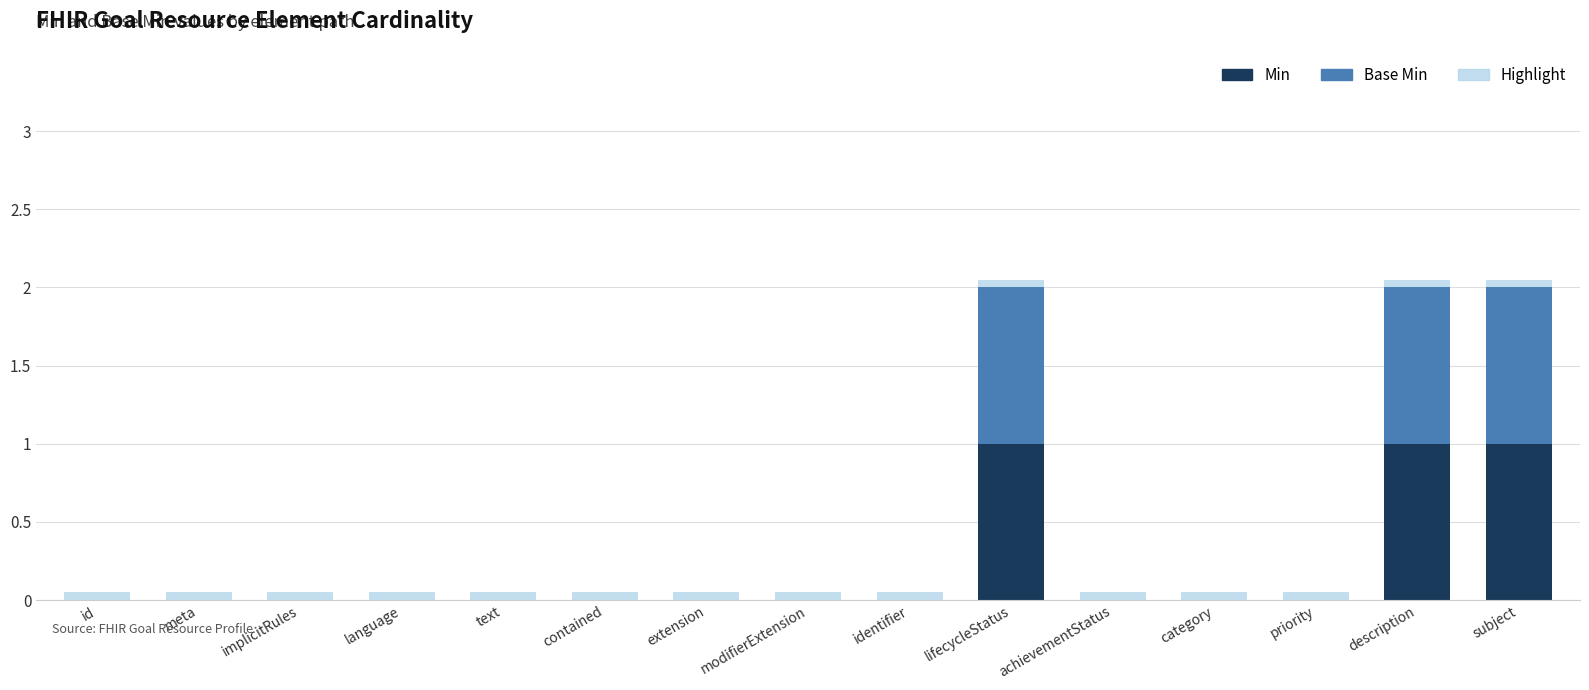

What are all the series names shown in the legend?

Min, Base Min, Highlight